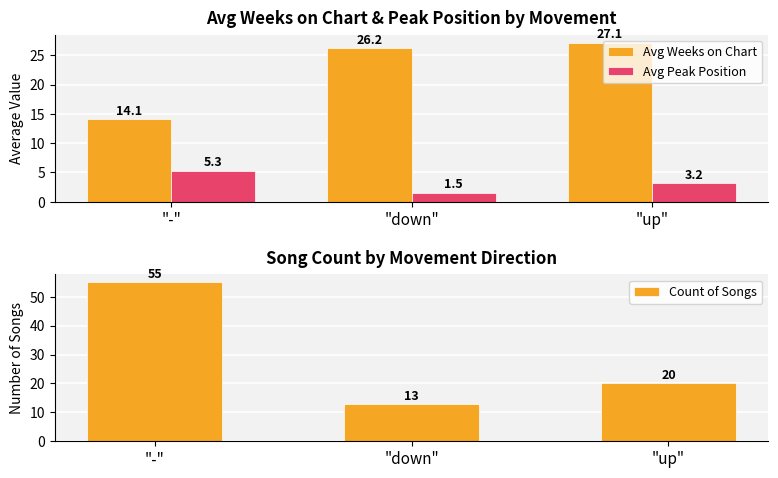

What is the minimum value for Avg Weeks on Chart?

14.1